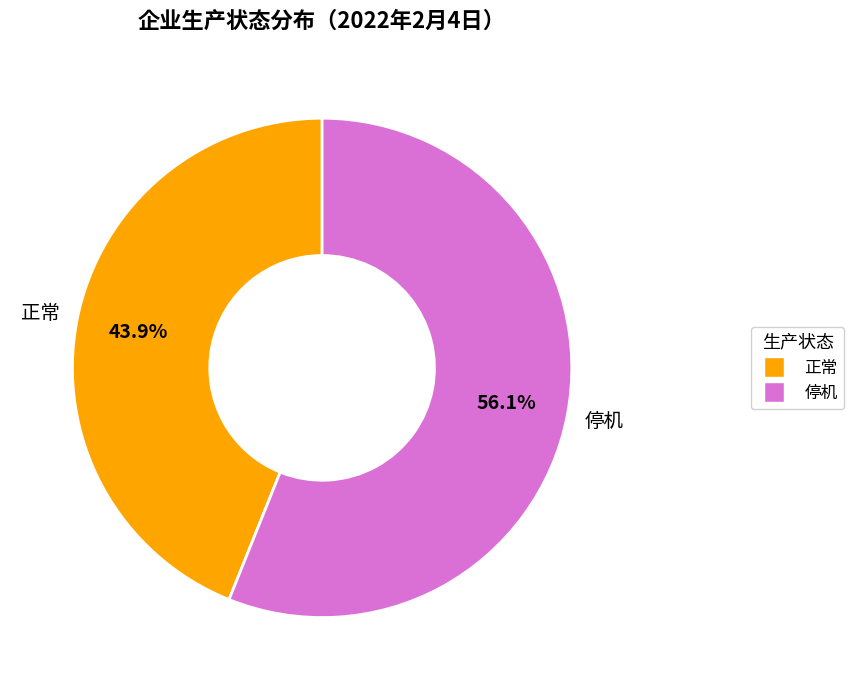

What is the largest slice in the pie chart?

停机